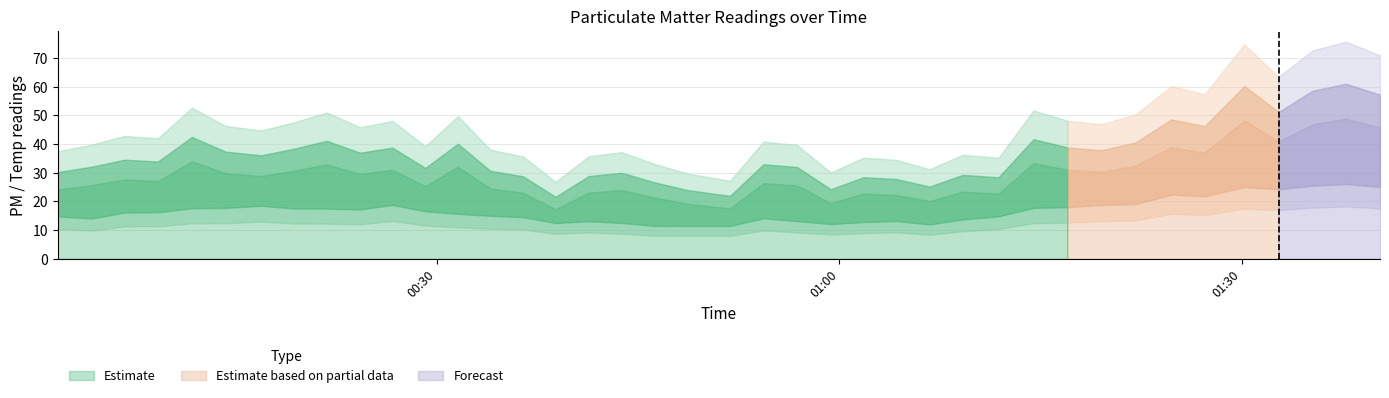

What is the smallest value displayed?

17.3